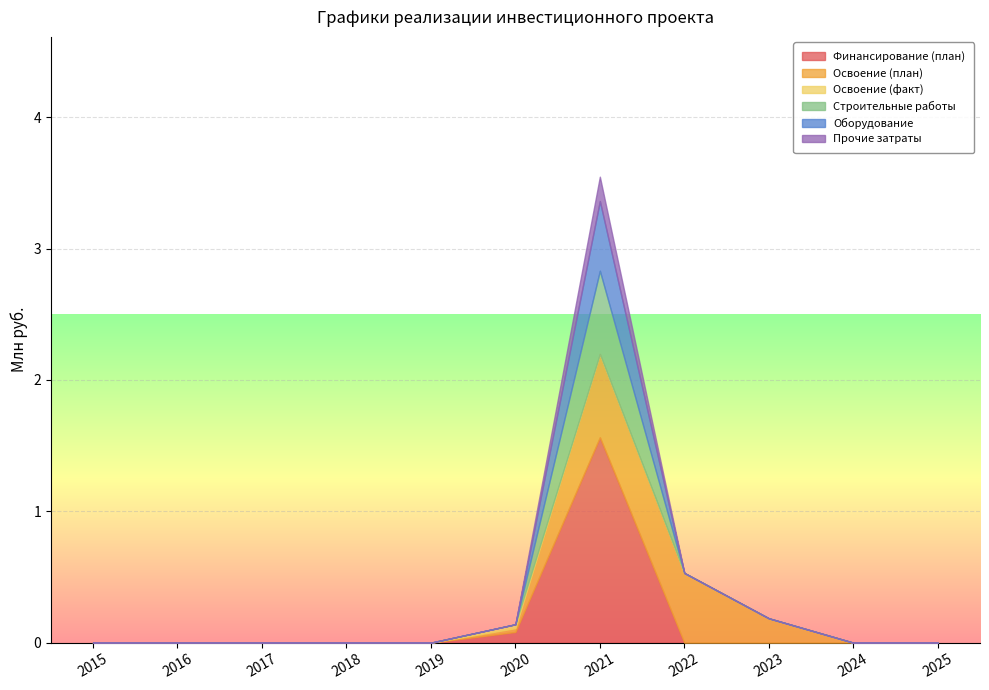

Which category has the highest value across all series?

2021